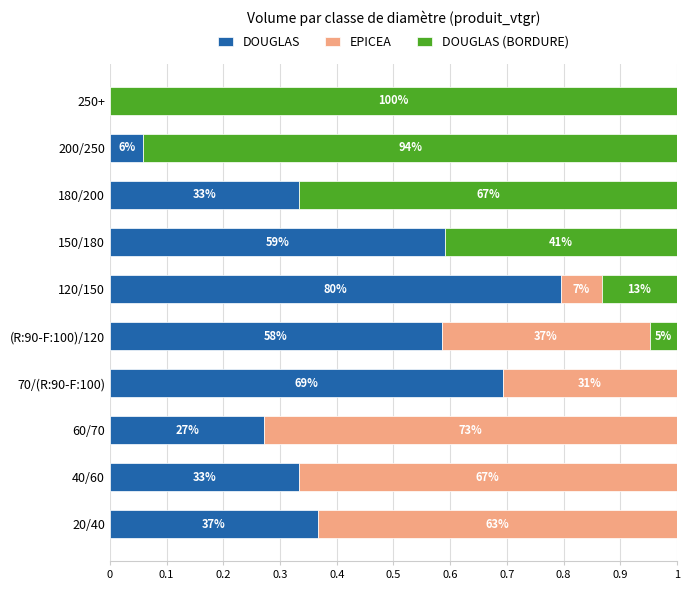

What are all the series names shown in the legend?

DOUGLAS, EPICEA, DOUGLAS (BORDURE)